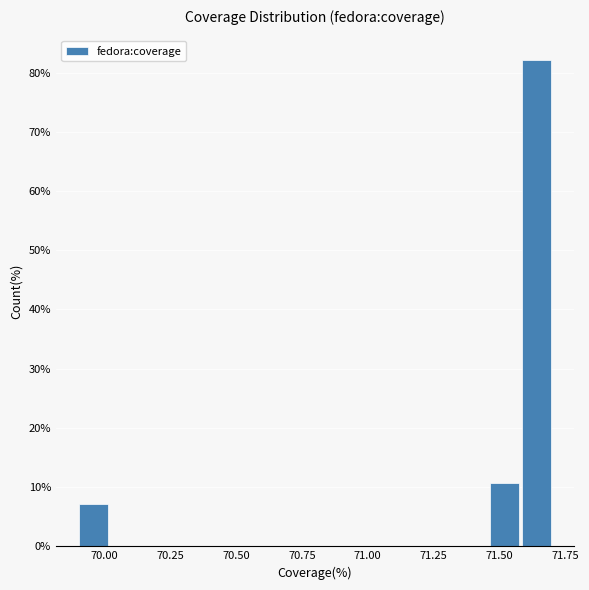

Read against the x-axis, roughly where is the centre of the tallest bar?

71.65